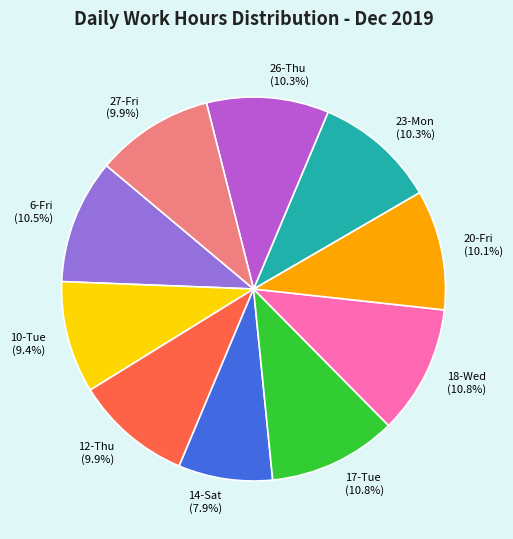

How many segments does this pie chart have?

10